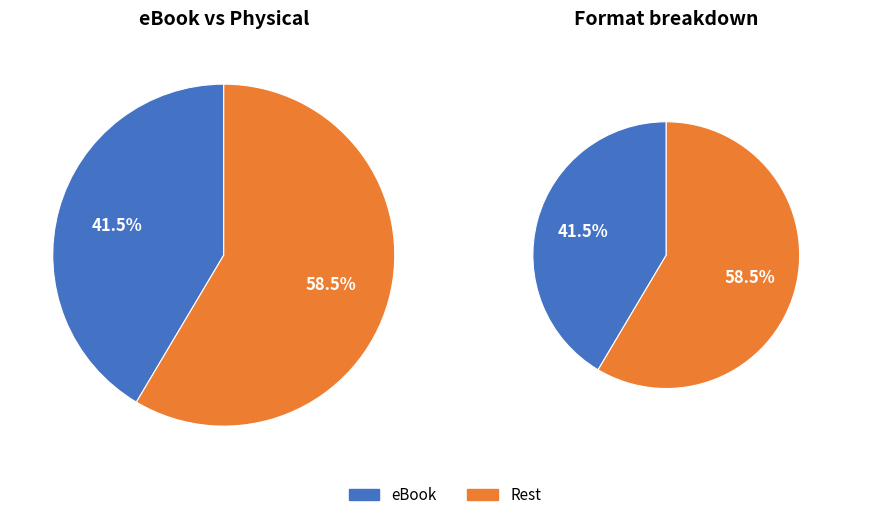

True or false: Trade Paperback accounts for 1% of the total.

False